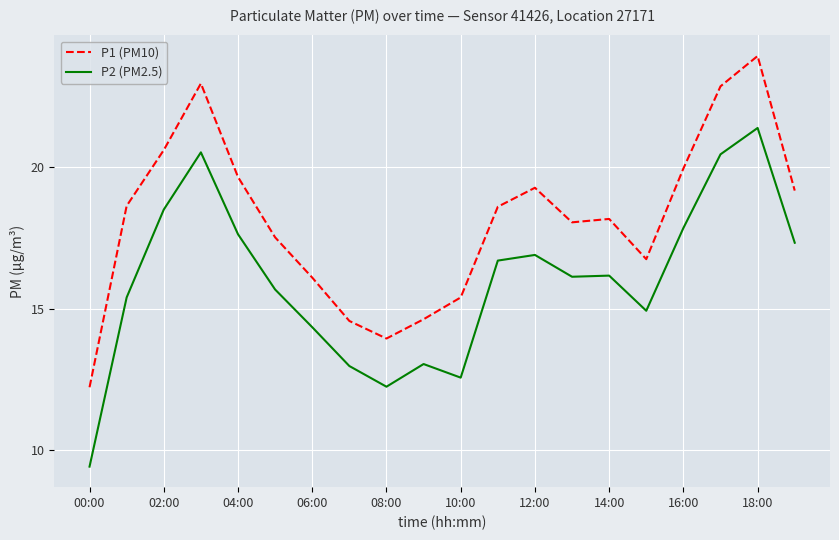

Which series has the widest spread of values?

P2 (PM2.5)